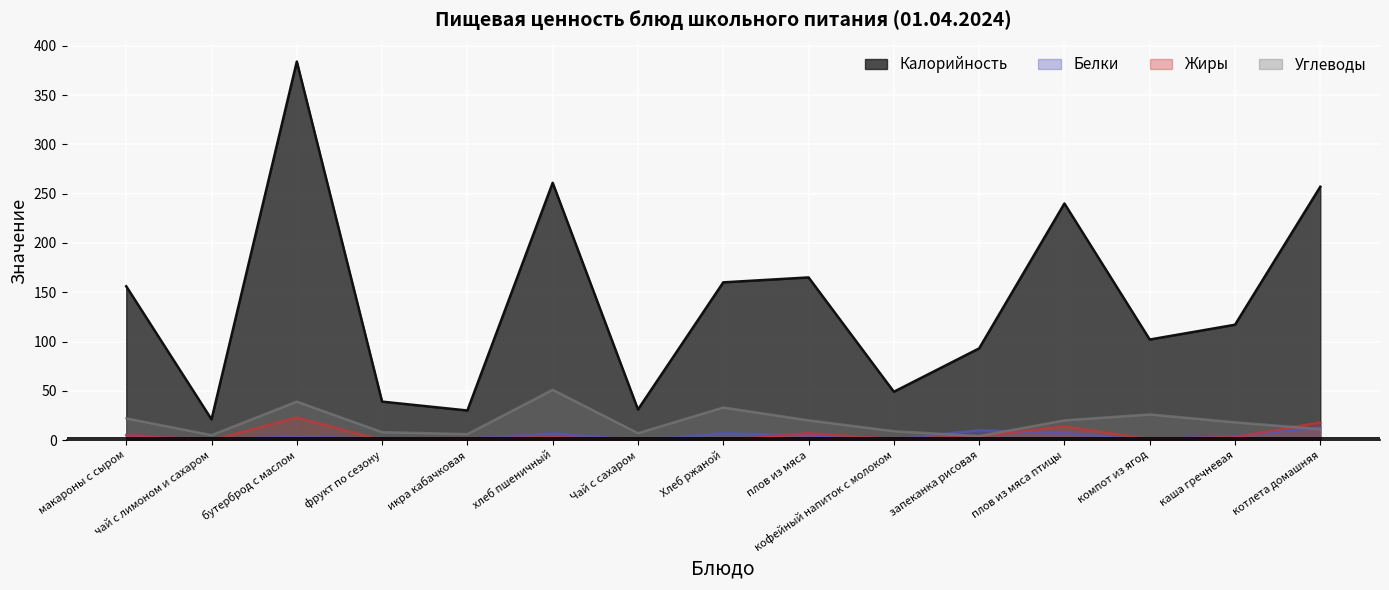

At каша гречневая, list the series in order from largest to smallest.

Калорийность, Углеводы, Белки, Жиры